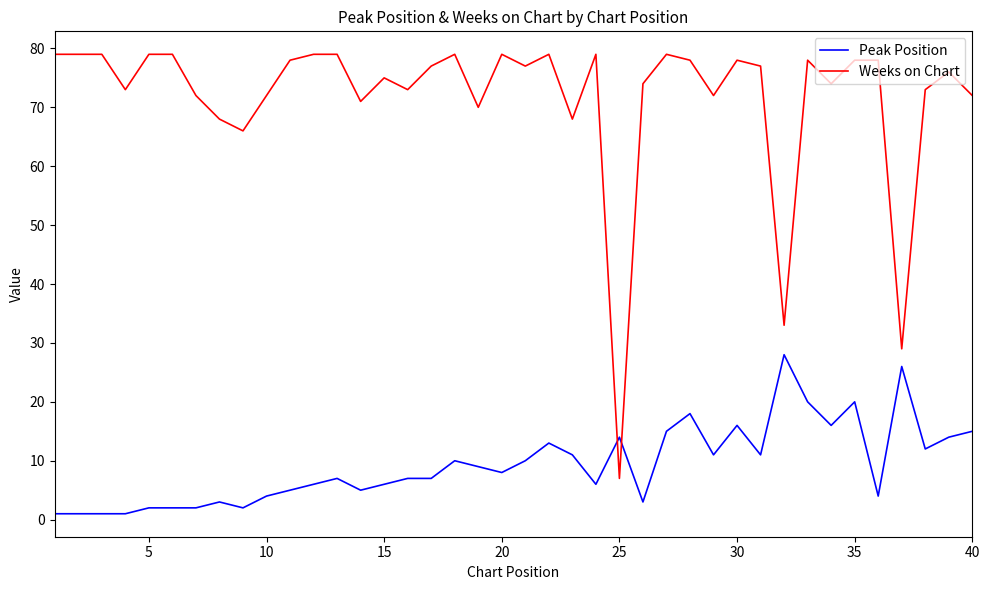

Which series has the widest spread of values?

Weeks on Chart